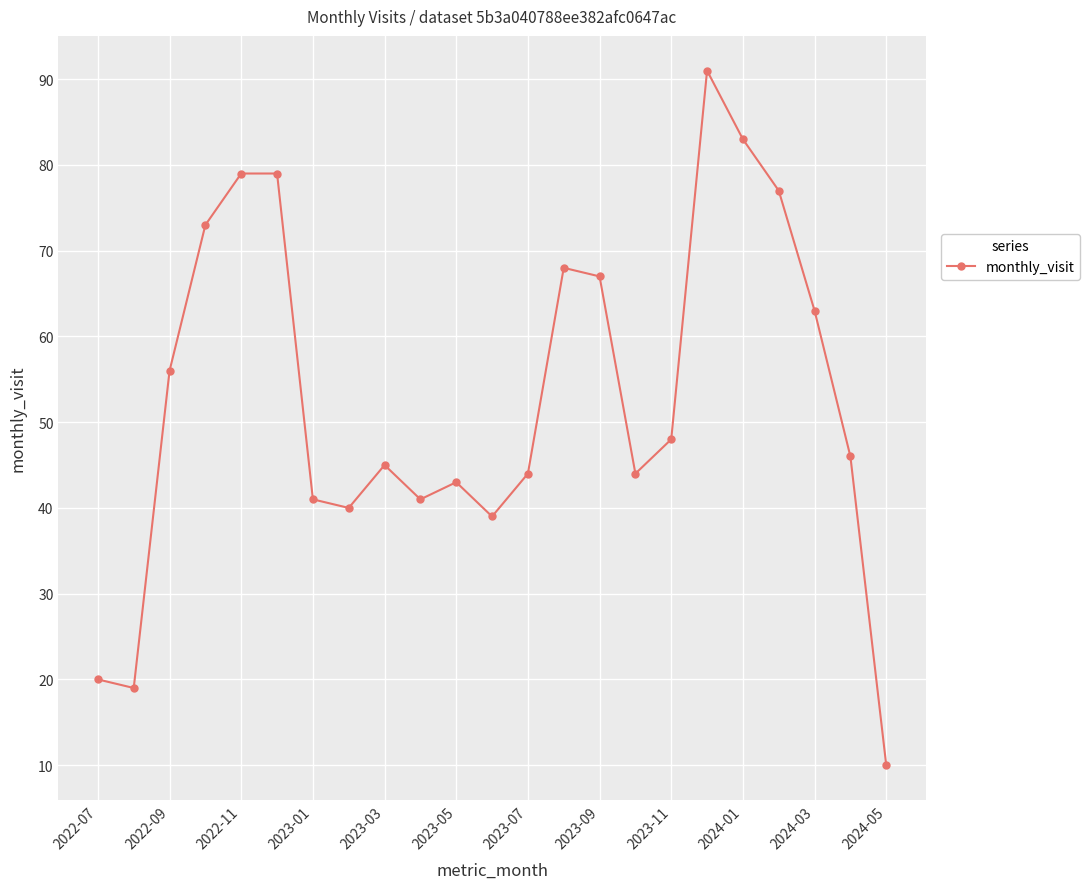

Reading right to left, extract all data points from this chart.

10	46	63	77	83	91	48	44	67	68	44	39	43	41	45	40	41	79	79	73	56	19	20